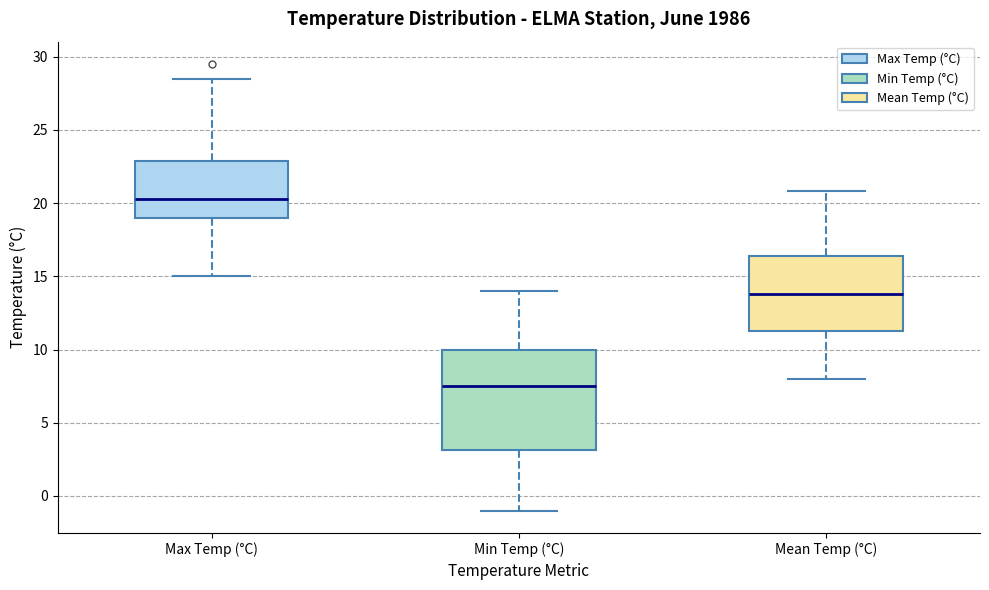

Where does the lower whisker of the box for Max Temp (°C) end on the y-axis? The values are not printed on the chart, so give them approximately, as read against the axis.

15.0